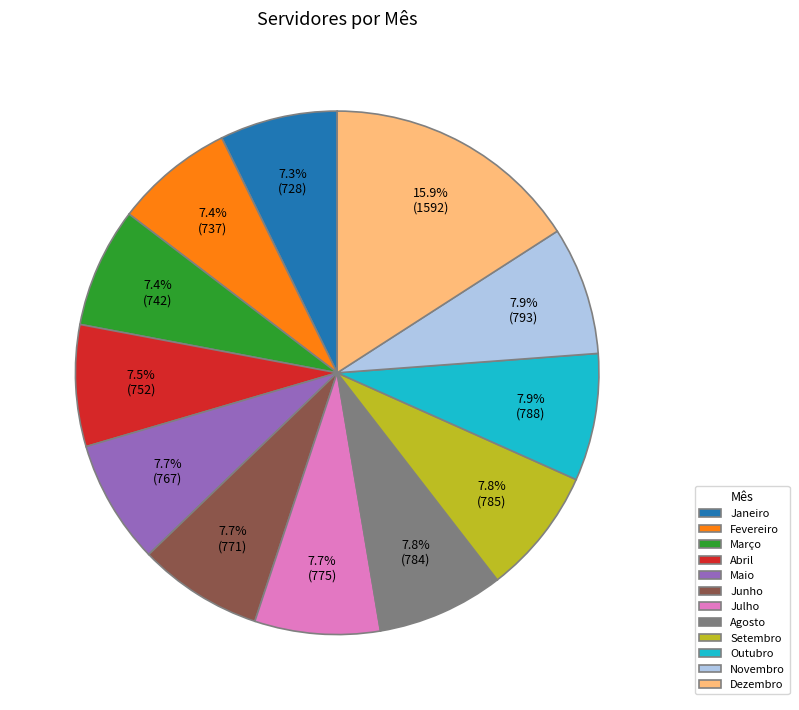

To the nearest percent, what is the average slice percentage?

8%